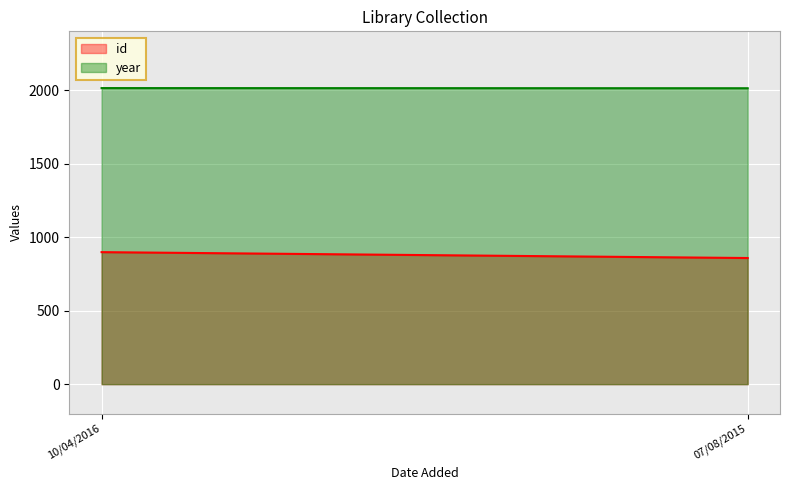

What is the smallest value displayed?

858